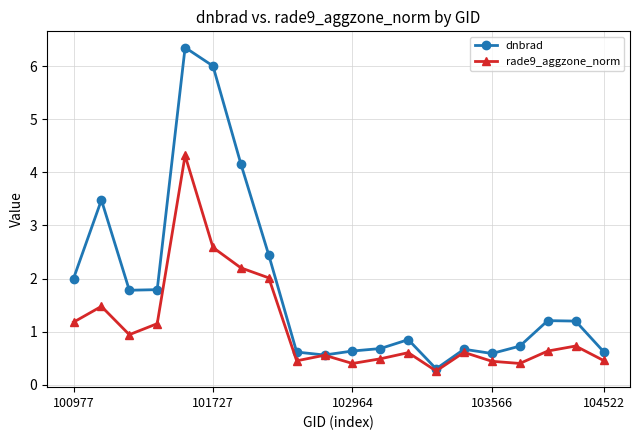

How many lines are shown in the chart?

2